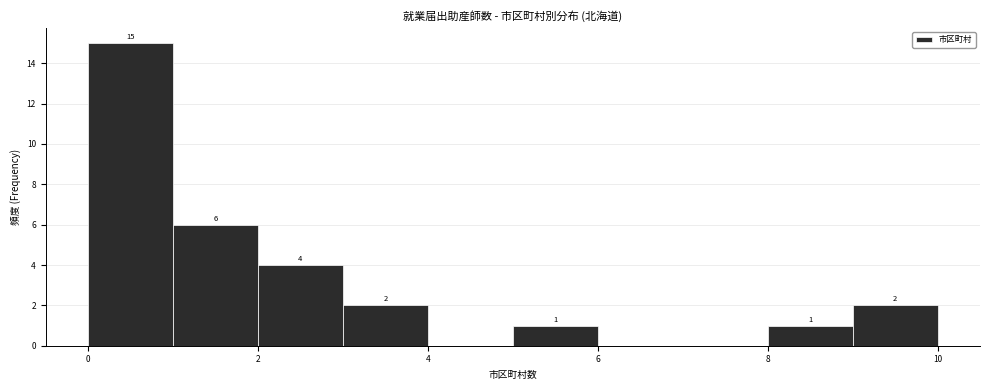

Over which range of the x-axis is the bar tallest?

0 to 1